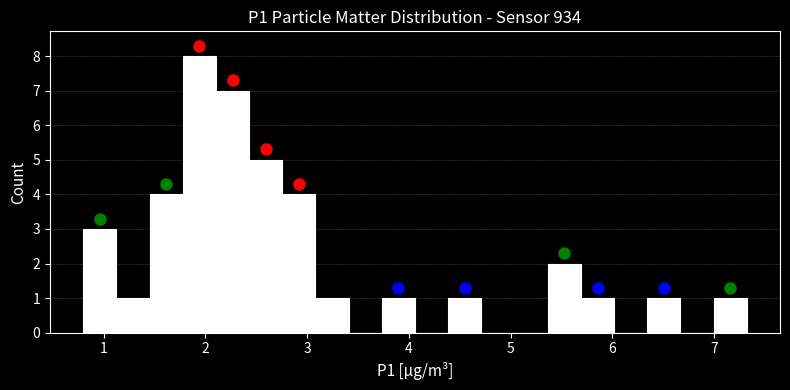

Read against the x-axis, roughly where is the centre of the tallest bar?

1.9